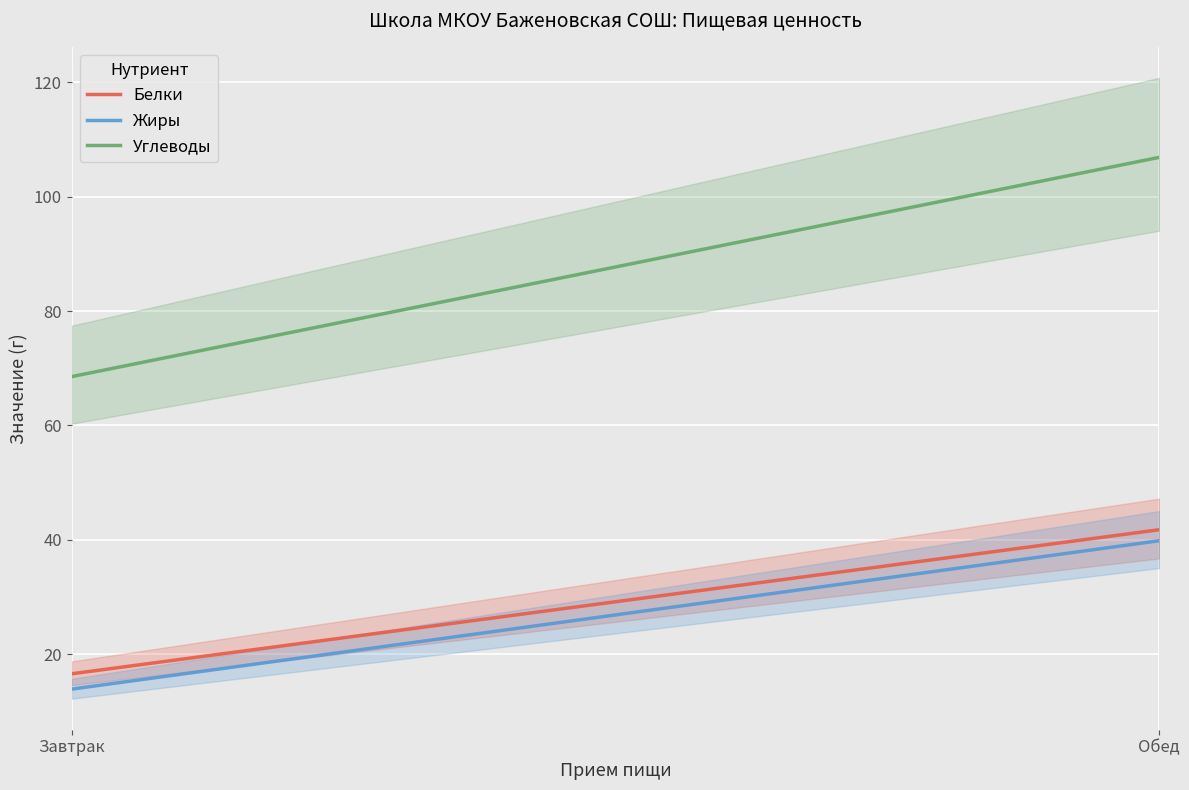

At Обед, list the series in order from largest to smallest.

Углеводы, Белки, Жиры